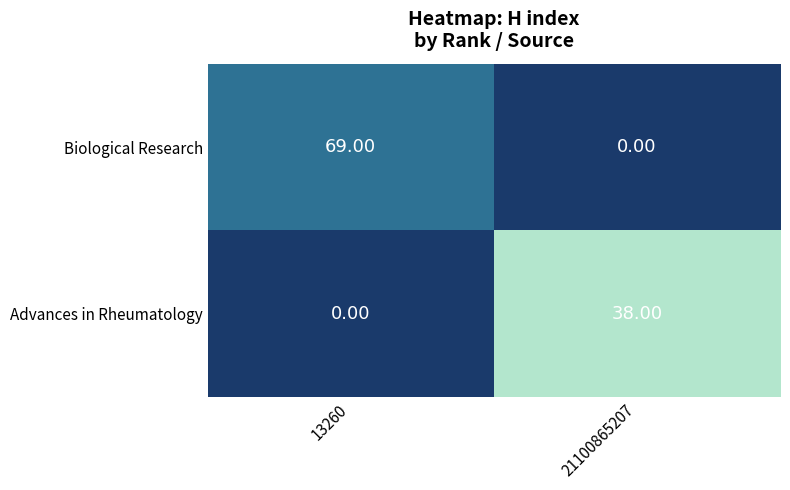

How many values in the Biological Research series are below 69?

1